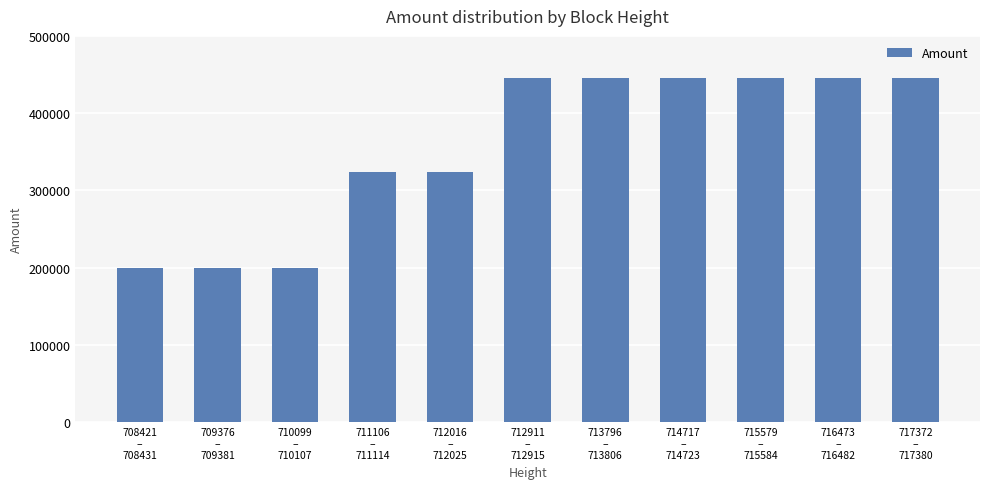

Is it true that the value at 713796
–
713806 is 107268.3?

False